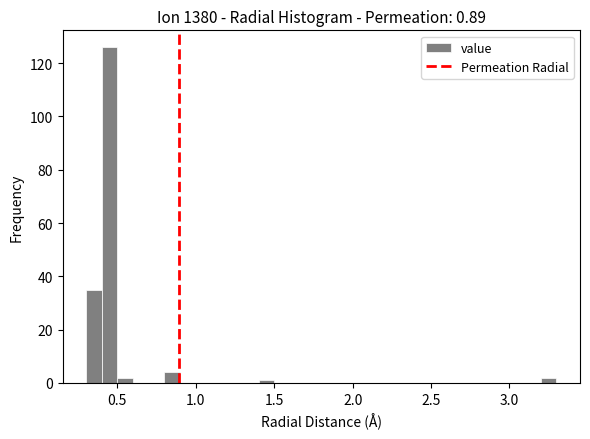

Read against the x-axis, roughly where is the centre of the tallest bar?

0.45